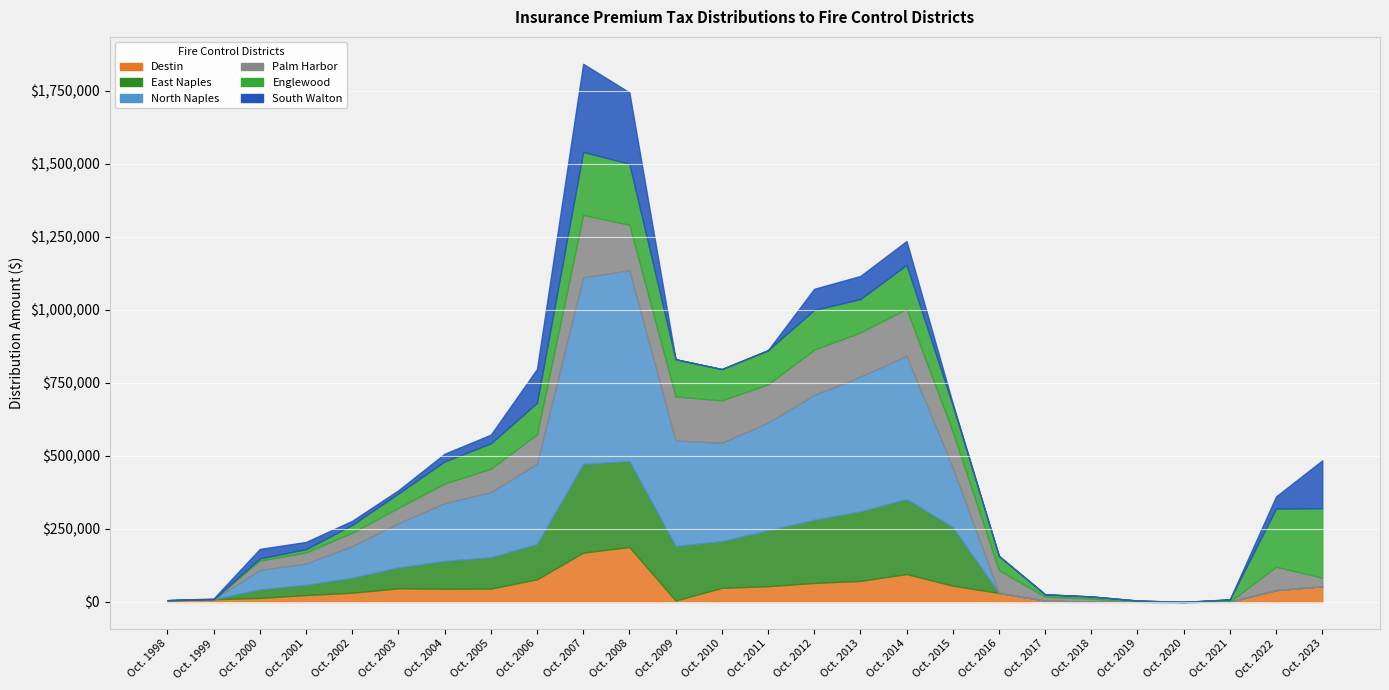

In East Naples, how many points are lower than both neighbors (excluding endpoints)?

1